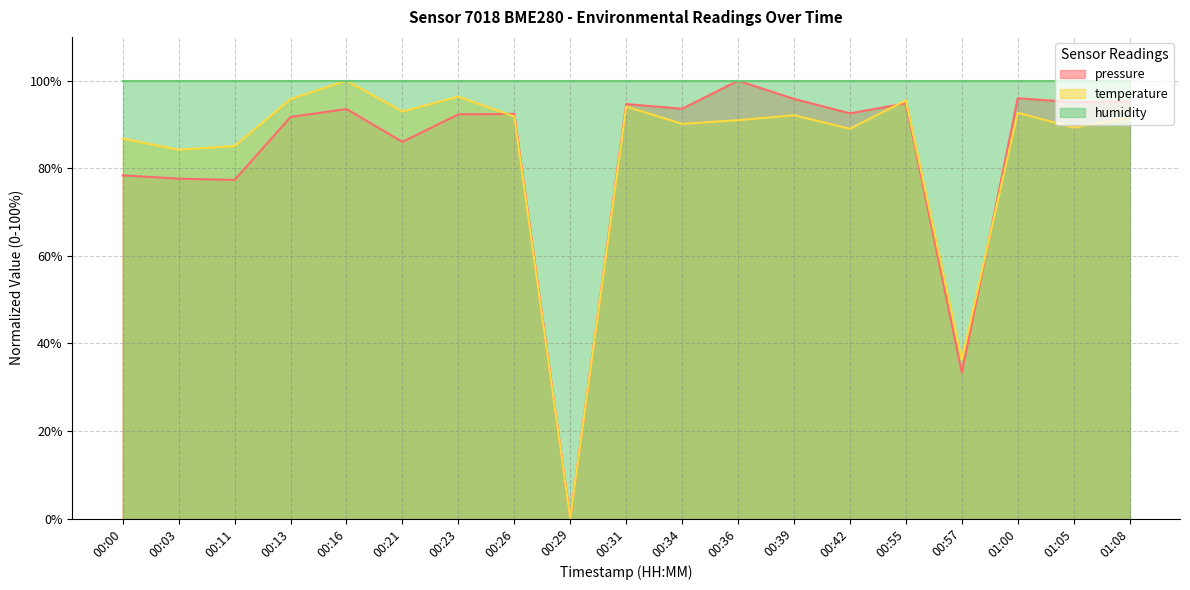

What is the difference between the highest and lowest values at 00:34?

9.9